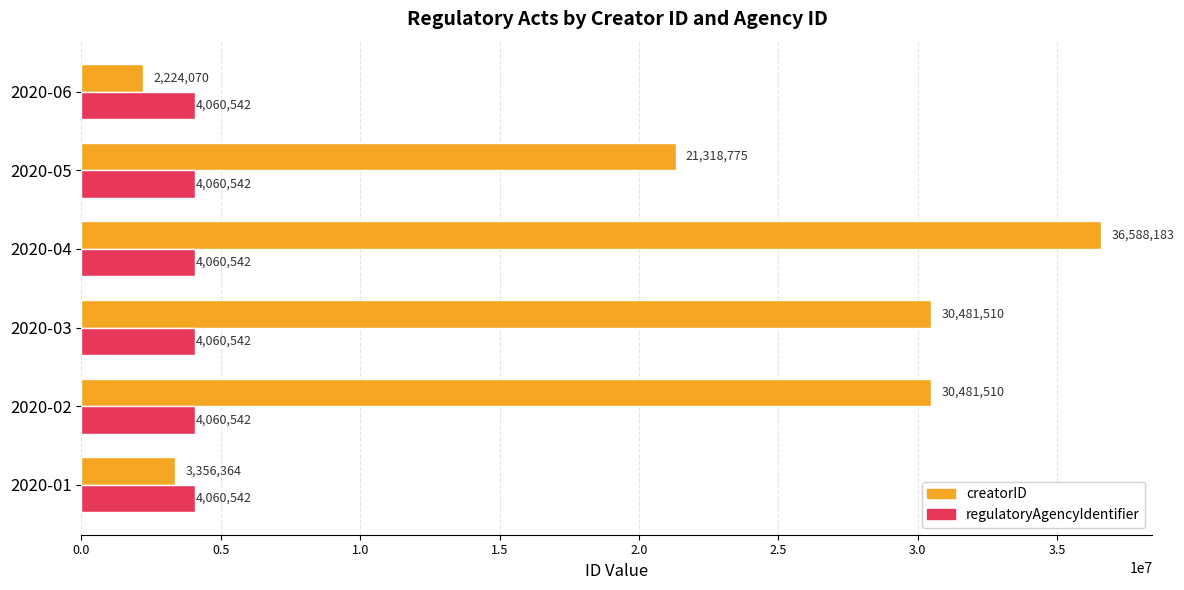

Which series has the widest spread of values?

creatorID